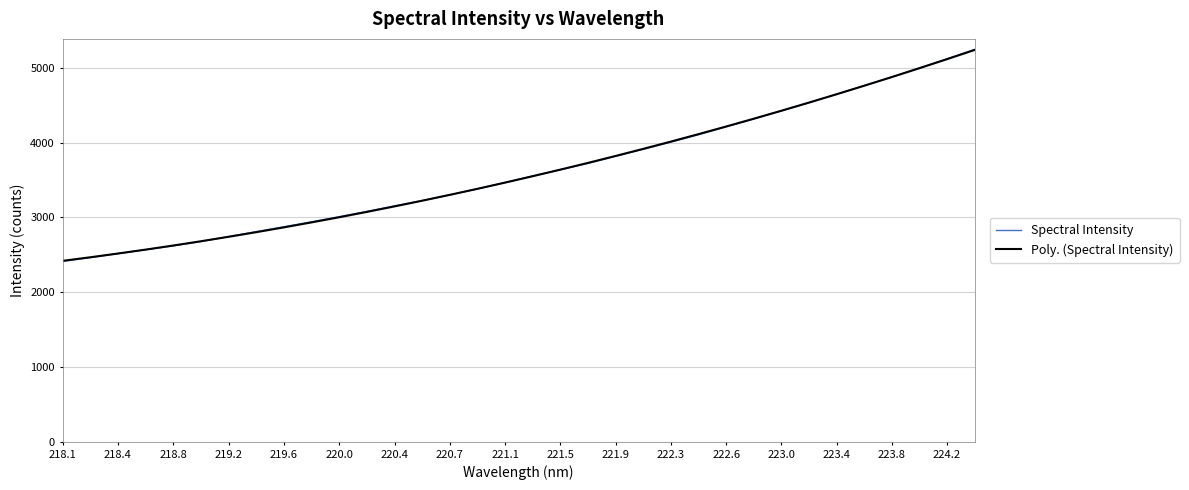

Which series has the largest range (max minus min)?

Spectral Intensity